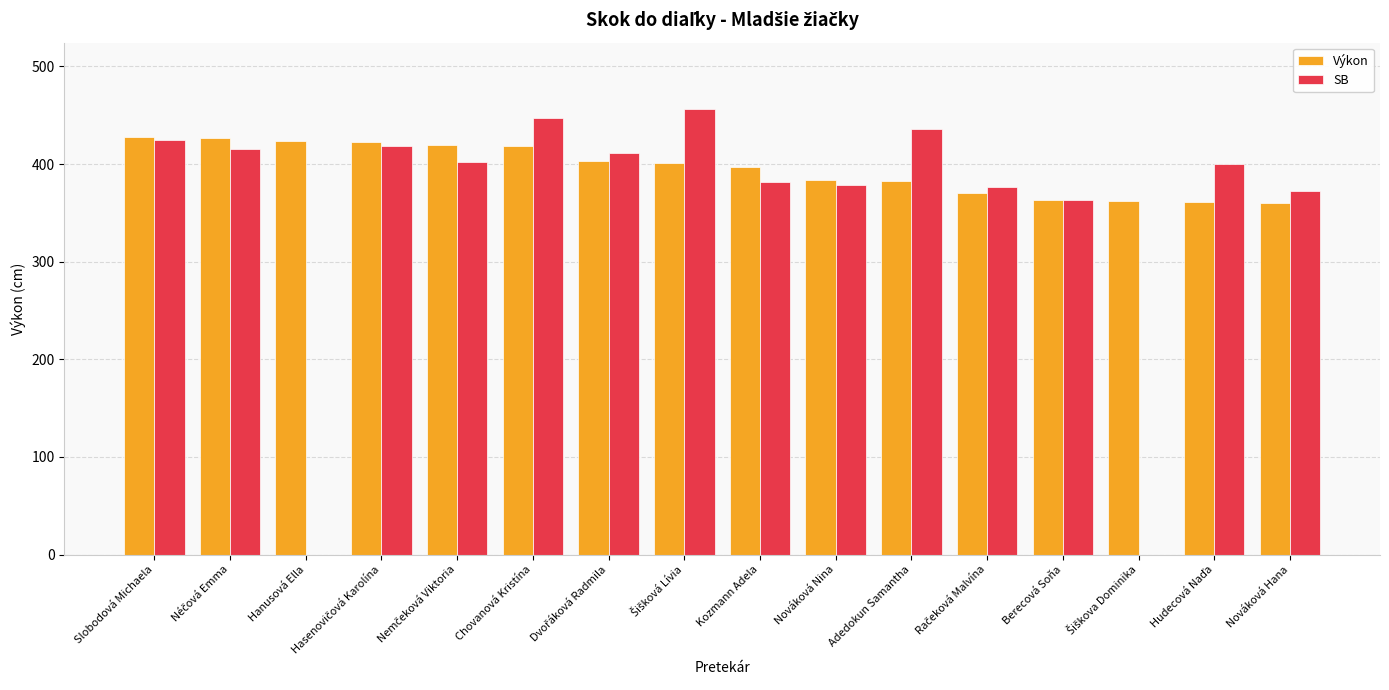

The Výkon series shows 363 at Berecová Soňa. True or false?

True